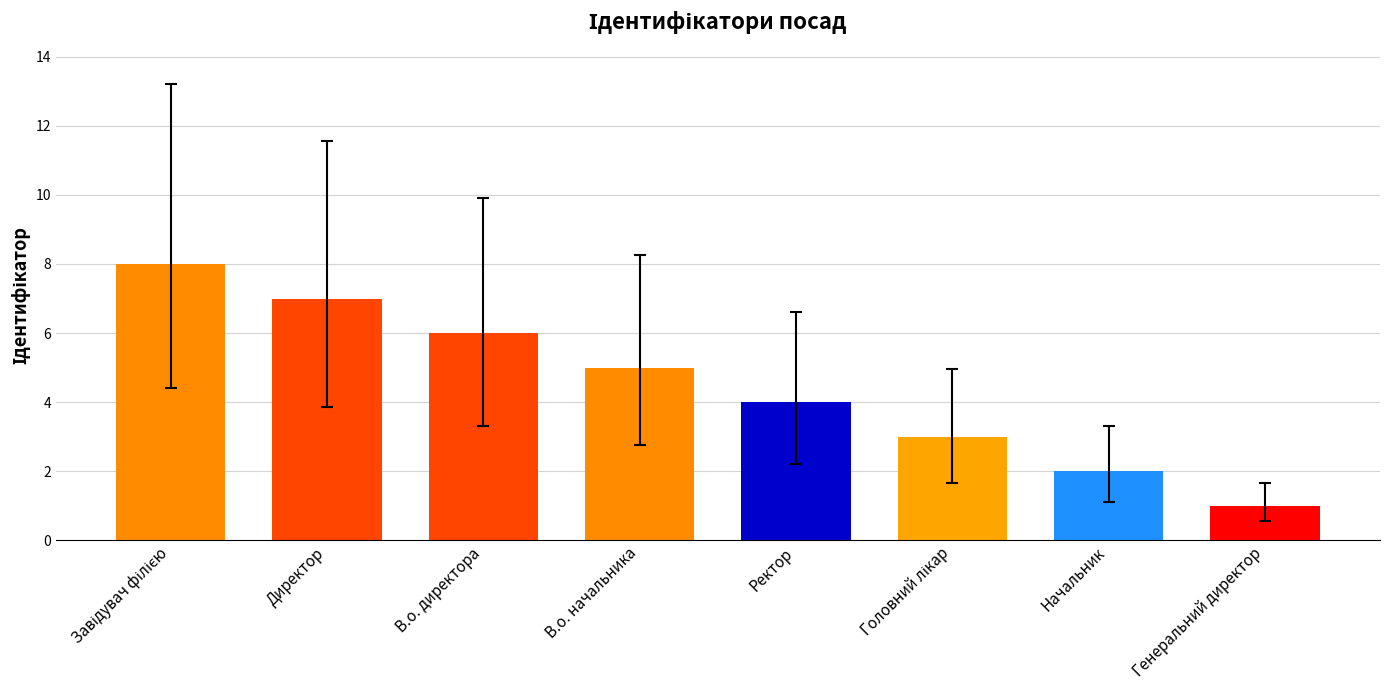

How many distinct data groups are displayed?

1